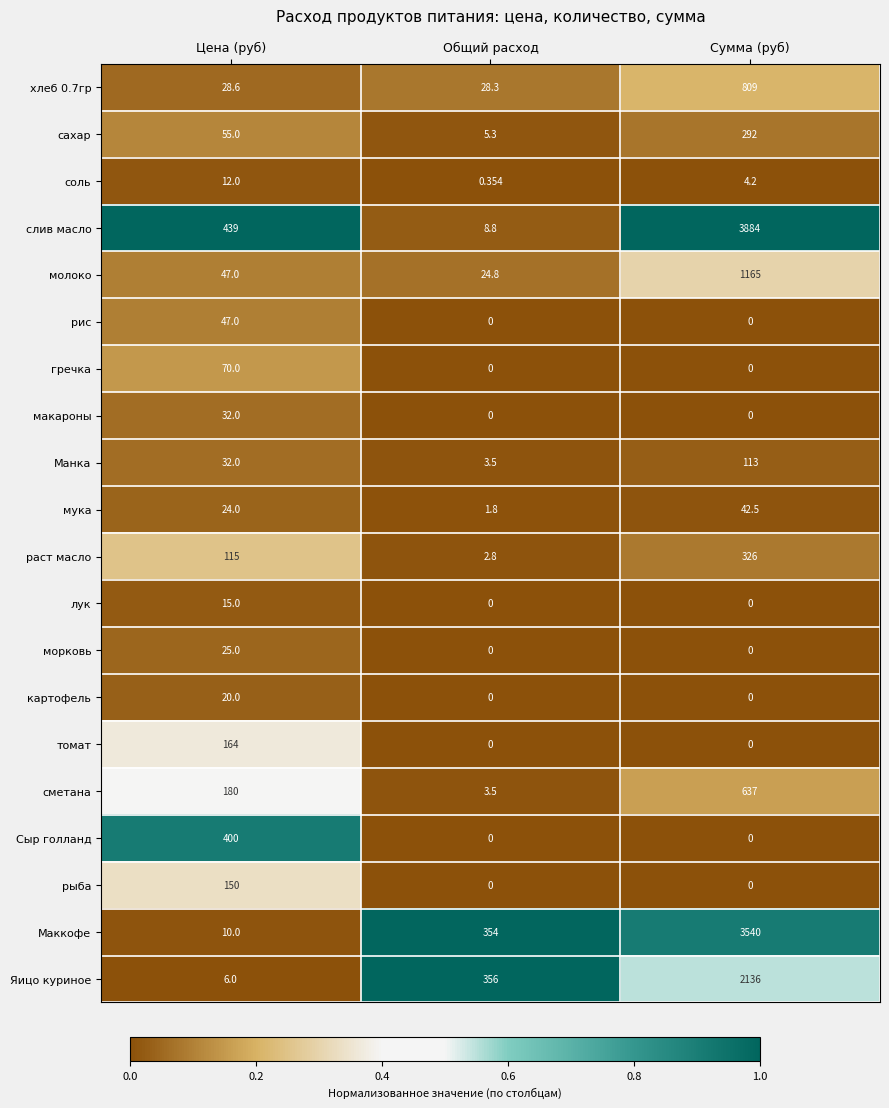

At which category is the sum across all series the highest?

Сумма (руб)